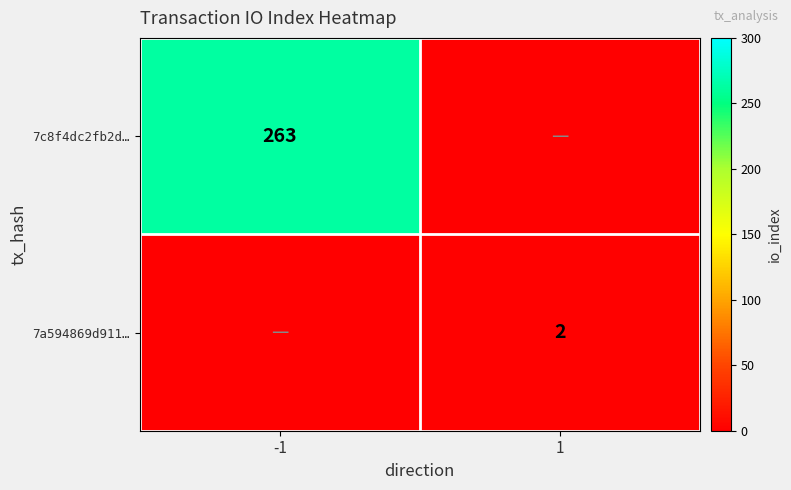

The 7a594869d911… series shows 1 at 1. True or false?

False